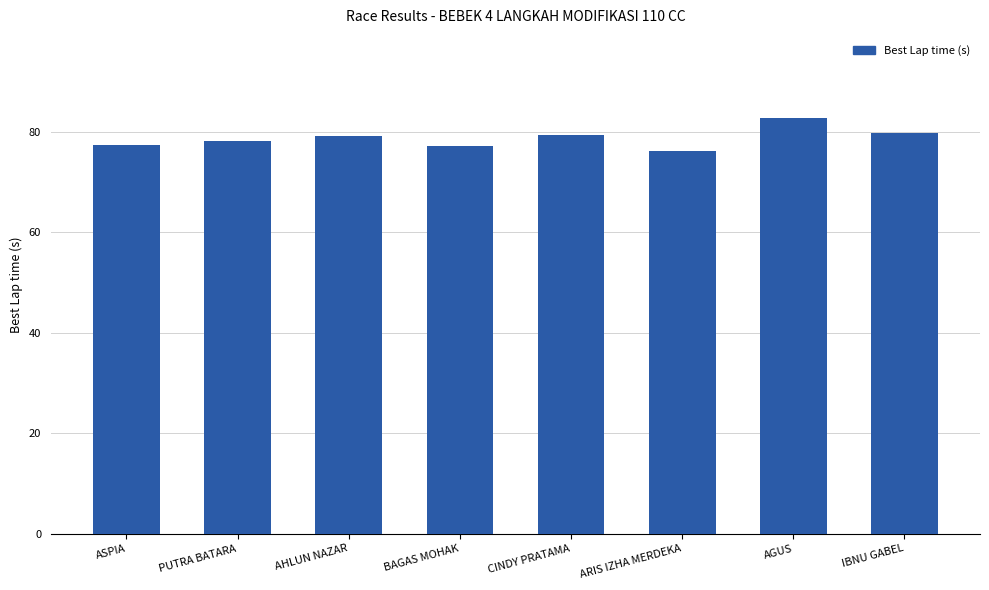

What value does the data have at BAGAS MOHAK?

77.1